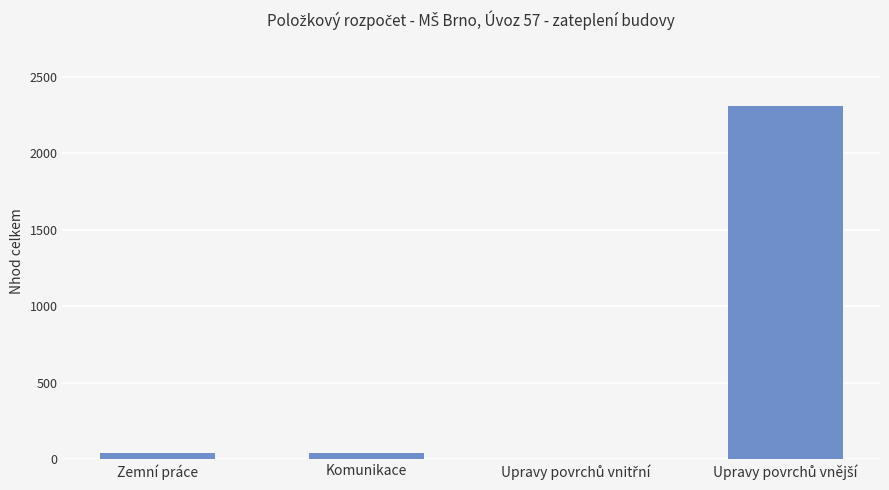

What is the sum of all values?

2387.8